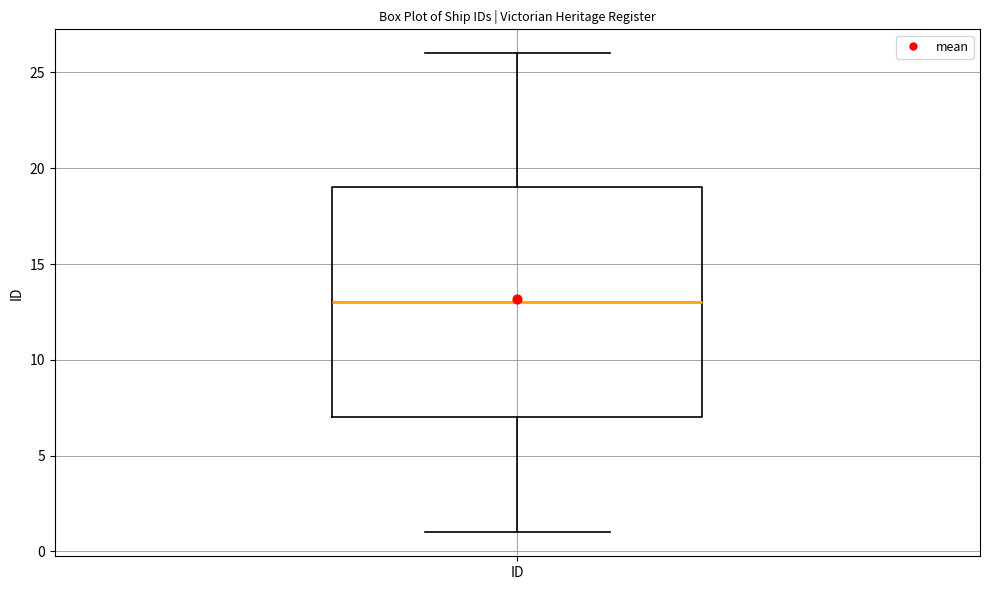

Read this box plot against the y-axis: the position of the median line, the range covered by the box, and the ends of both whiskers. The values are not printed on the chart, so give them approximately, as read against the axis.

median 13, box 7 to 19, whiskers 1 to 26